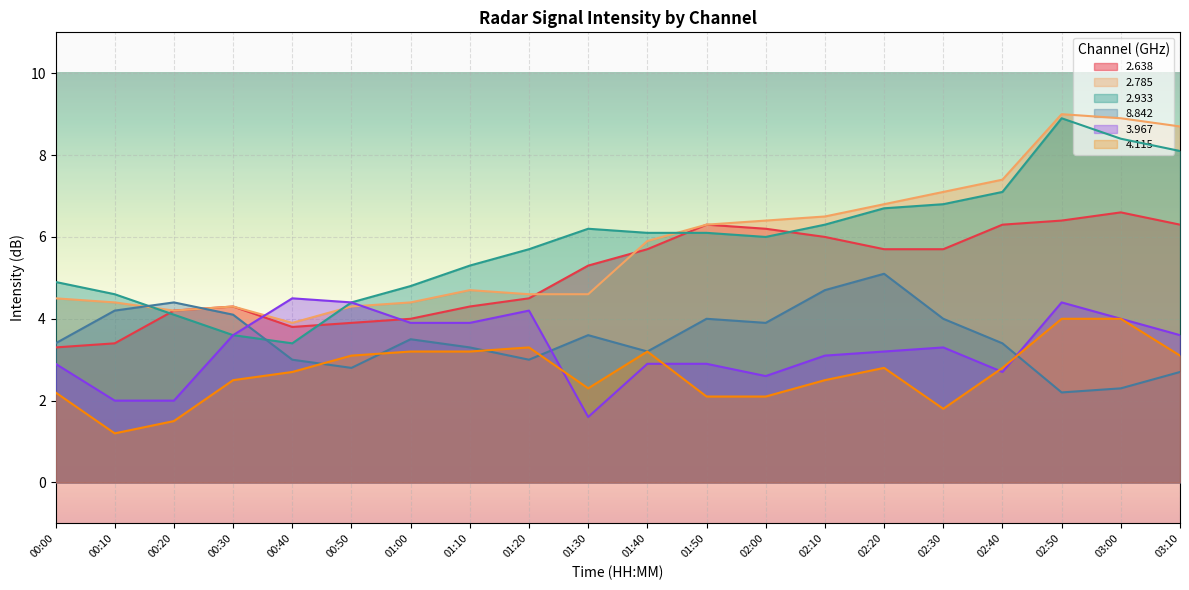

The value of   2.638 at 02:30 is 7.6. True or false?

False